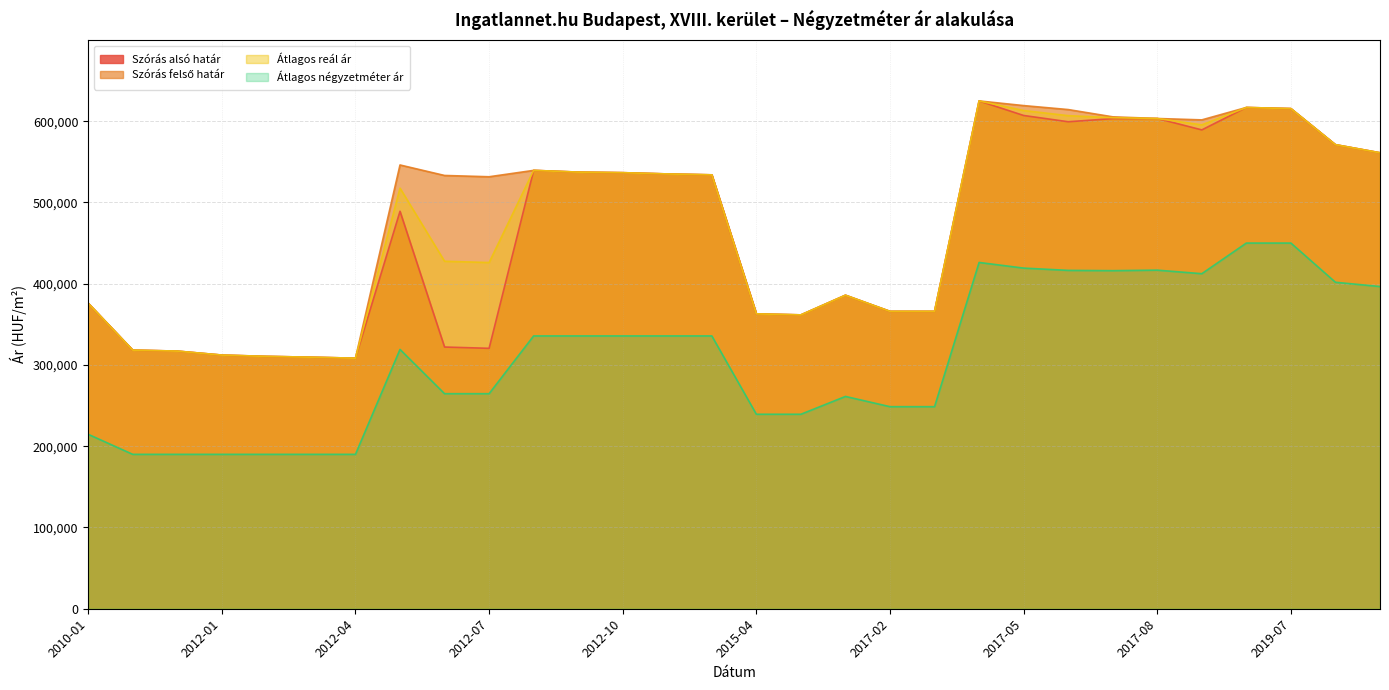

True or false: Szórás alsó határ has more than 2 points higher than both neighbors.

True